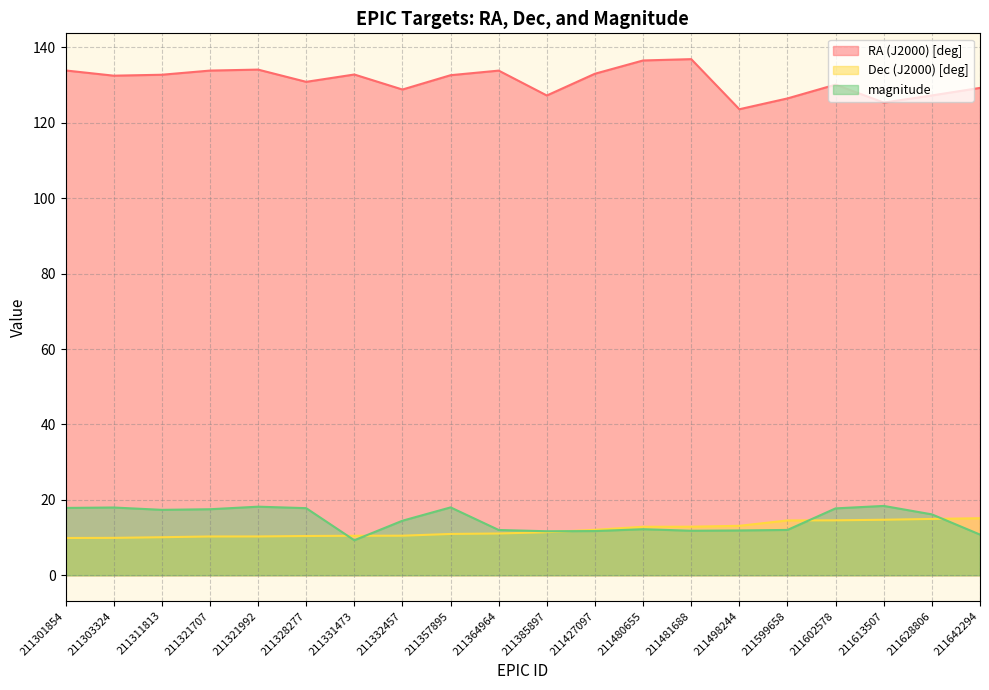

At which label does Dec (J2000) [deg] first exceed 11?

211364964